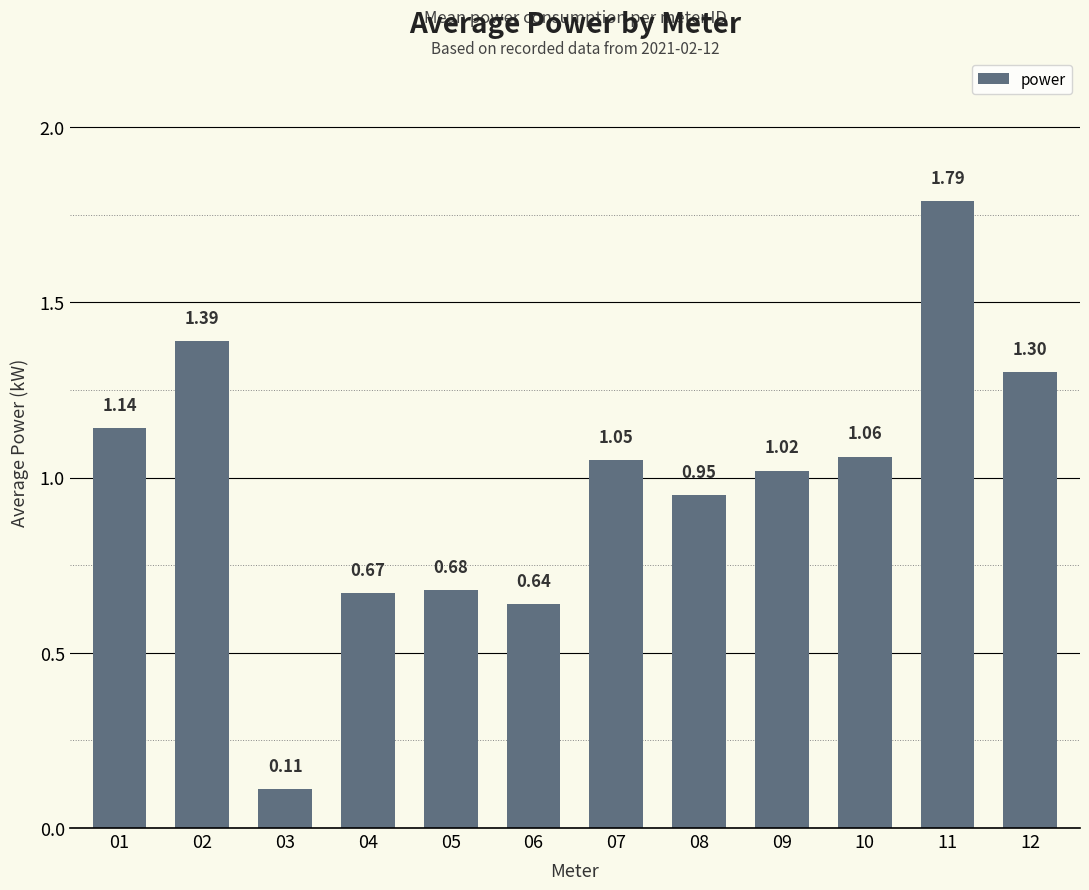

What is the change in value from 05 to 10?

+0.4